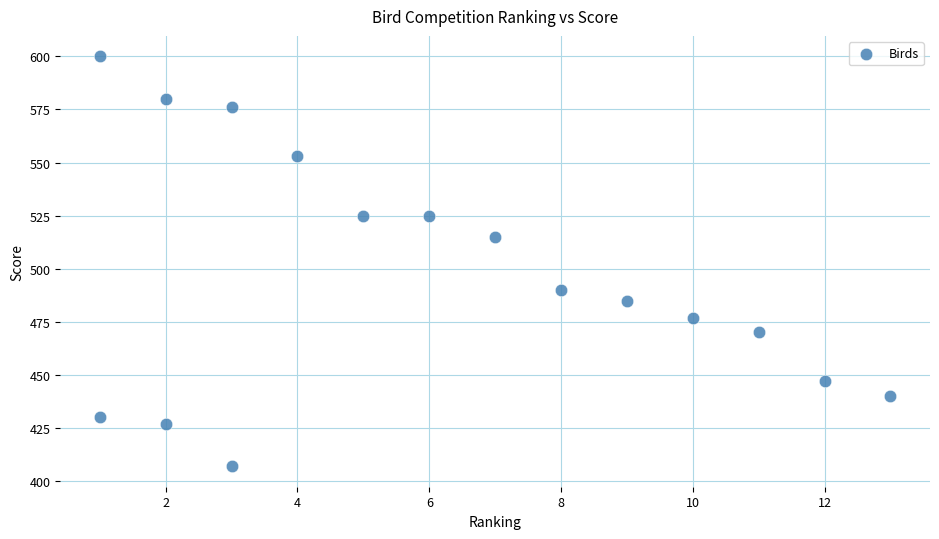

What is the range of Y values (max minus min)?

193